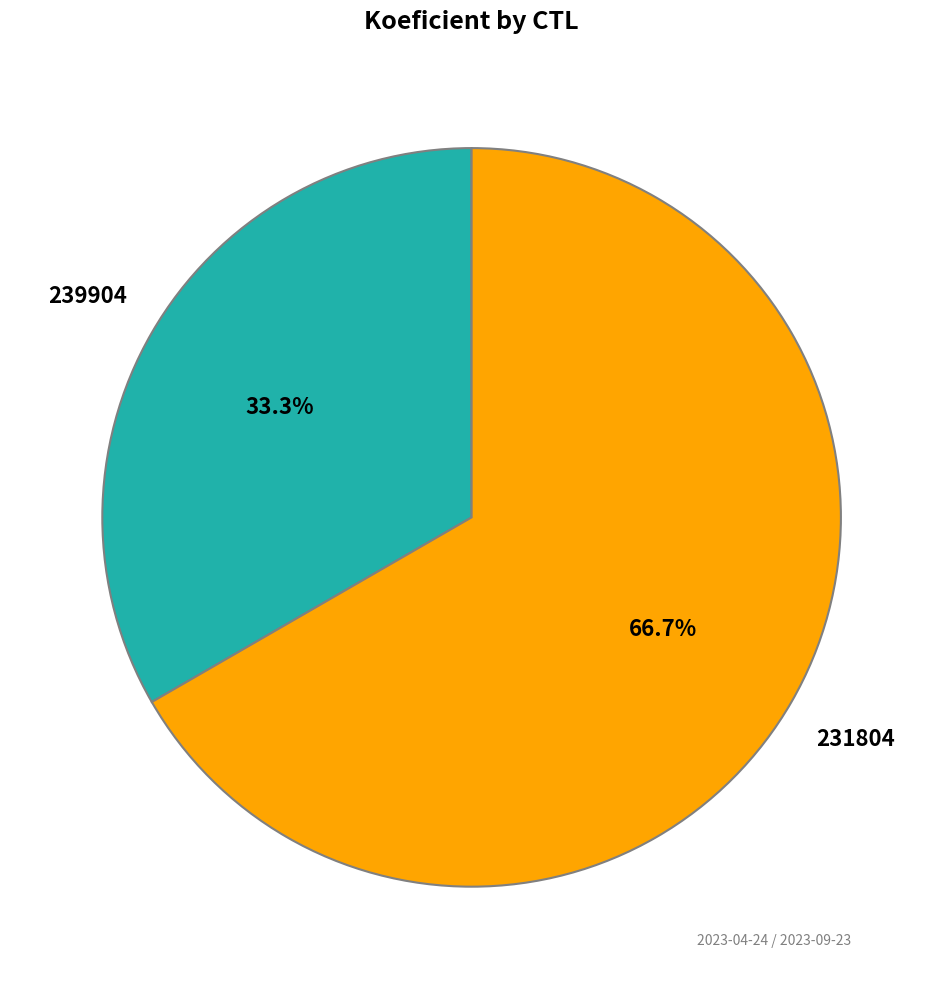

Is there a majority slice in this chart?

Yes